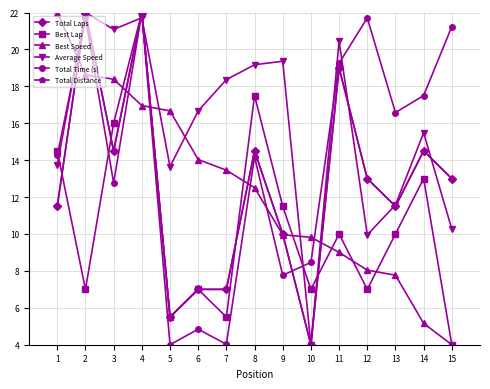

Does the chart have visible grid lines?

Yes